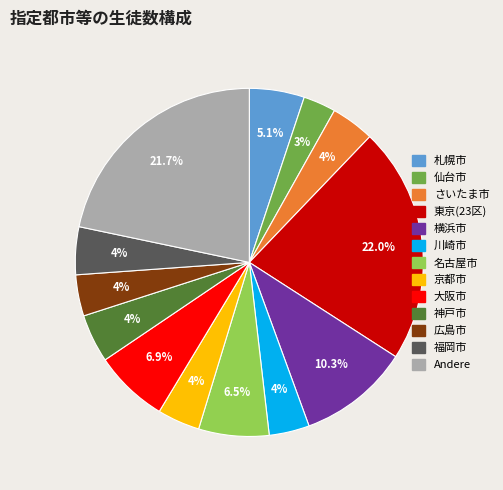

To the nearest percent, what is the difference between the largest and smallest slice percentages?

19%